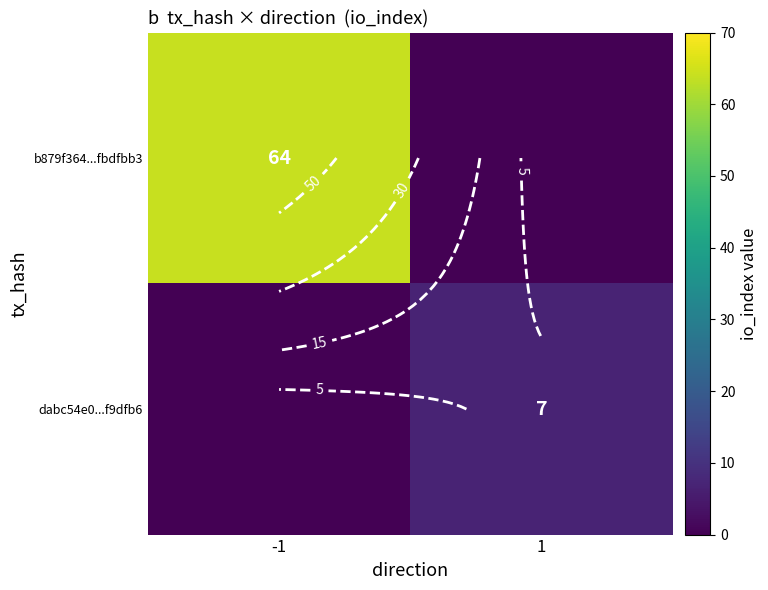

Which has a higher value, 1 or -1?

-1